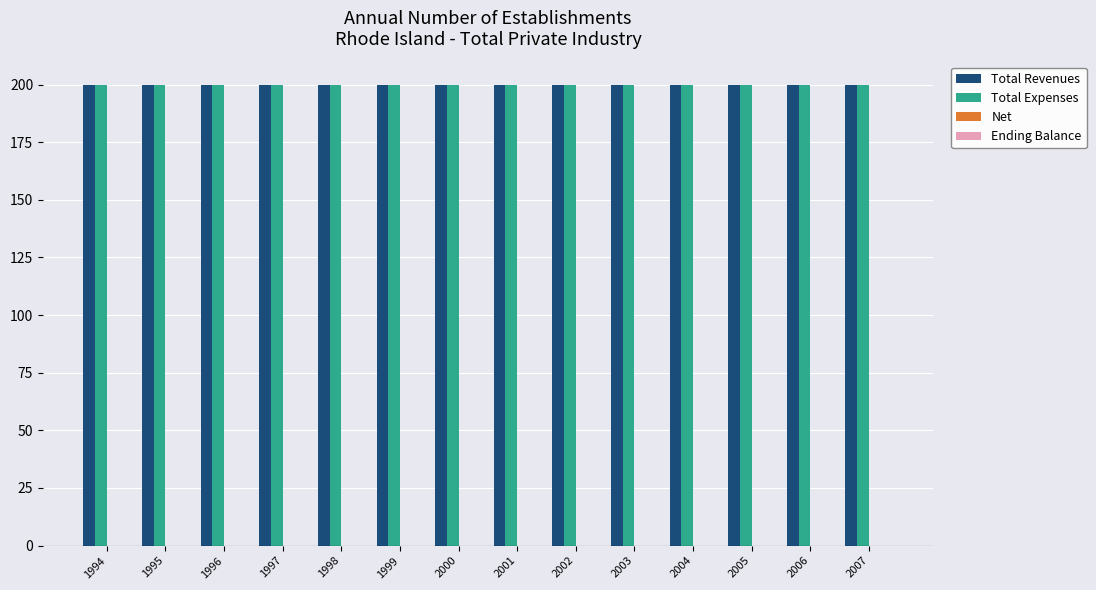

Which category has the highest value in the Total Revenues series?

1994